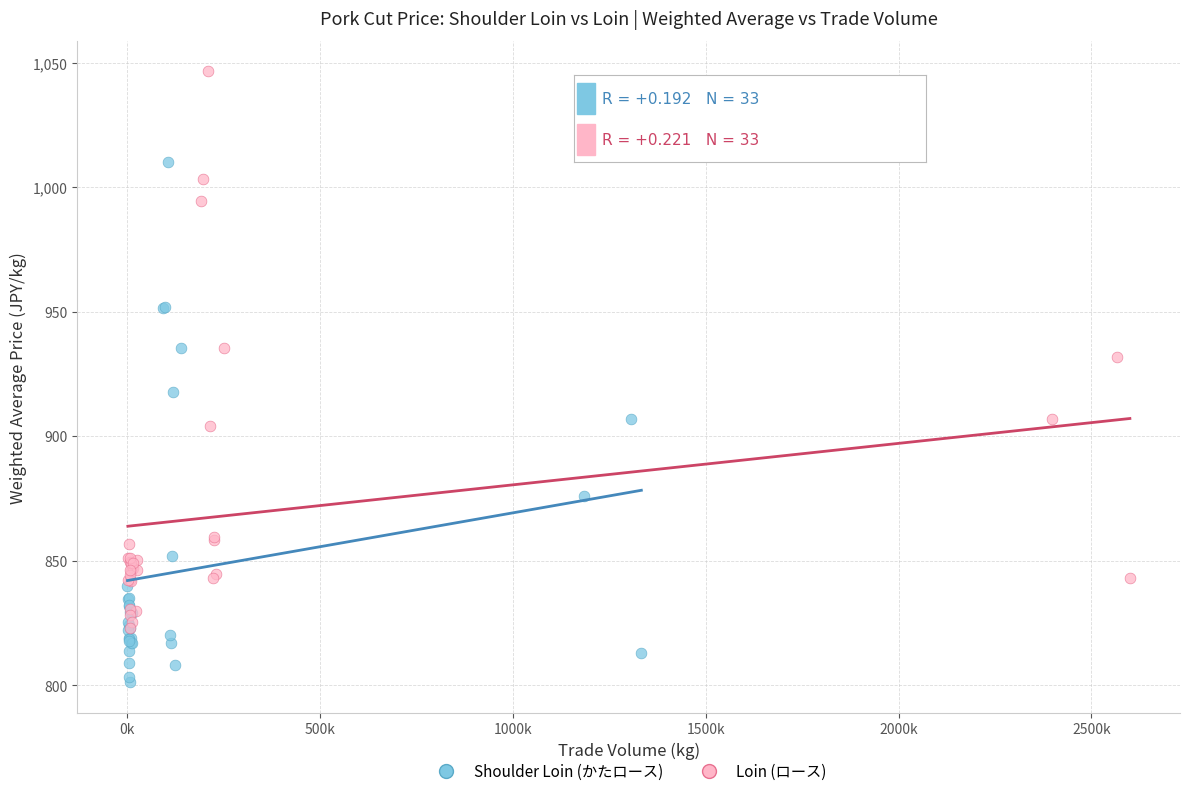

Which series has the largest Y range (max minus min)?

Loin (ロース)